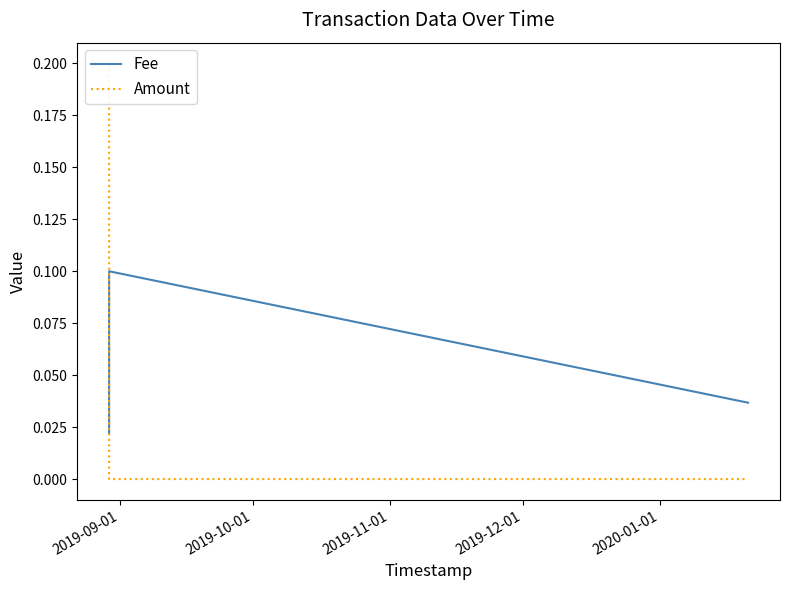

How many Fee values are between 0 and 1?

3